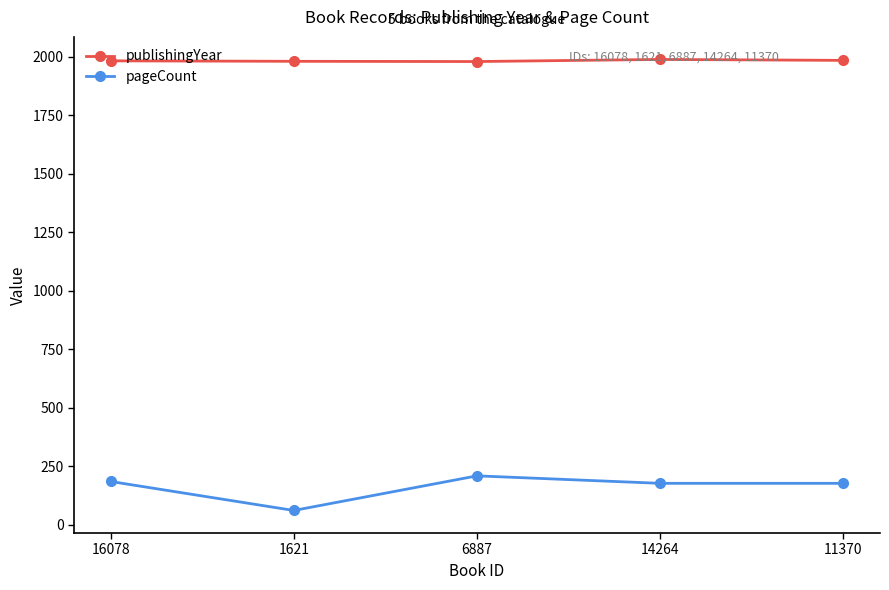

What is the label of the 1st point from the right?

11370